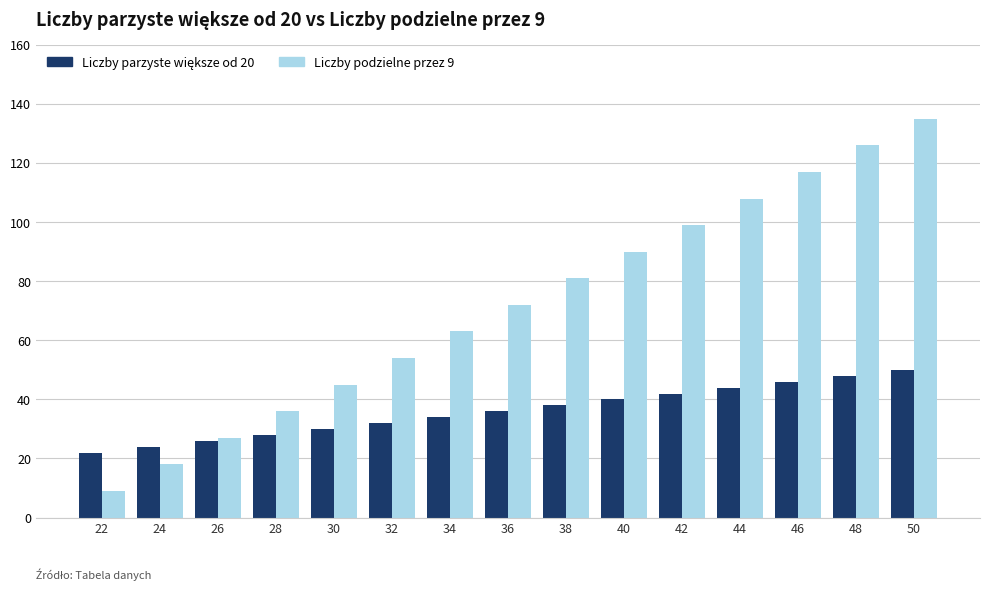

Is it true that Liczby podzielne przez 9 equals 126 at 48?

True